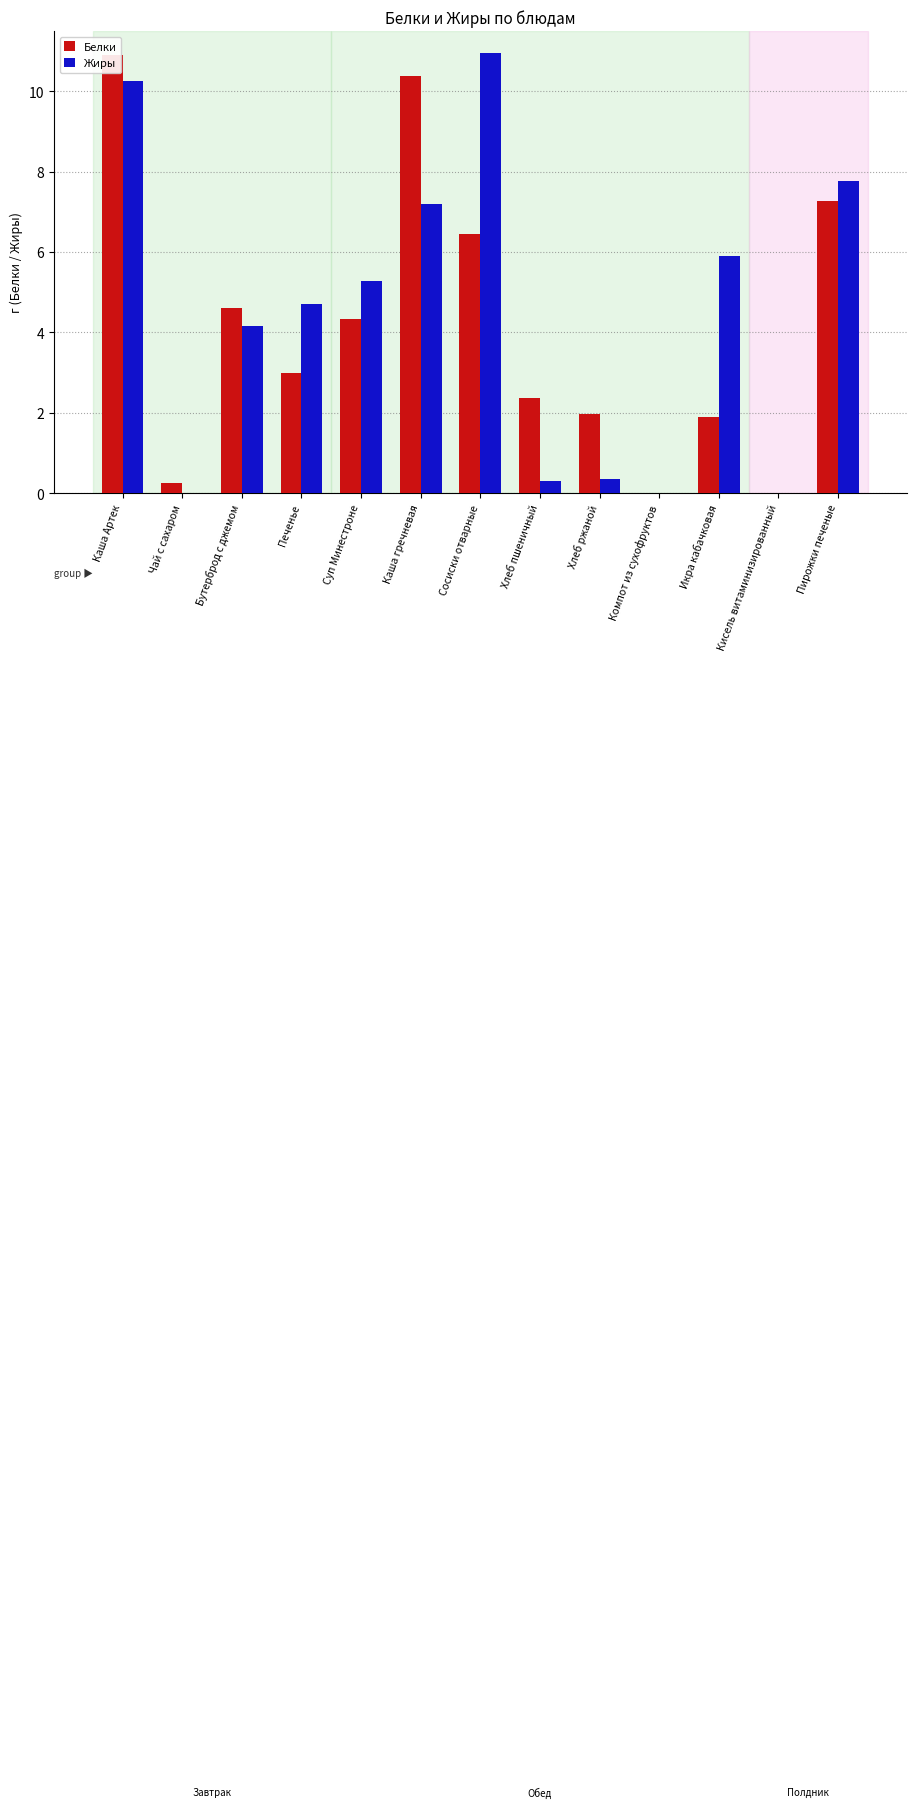

How many series are shown in this chart?

2